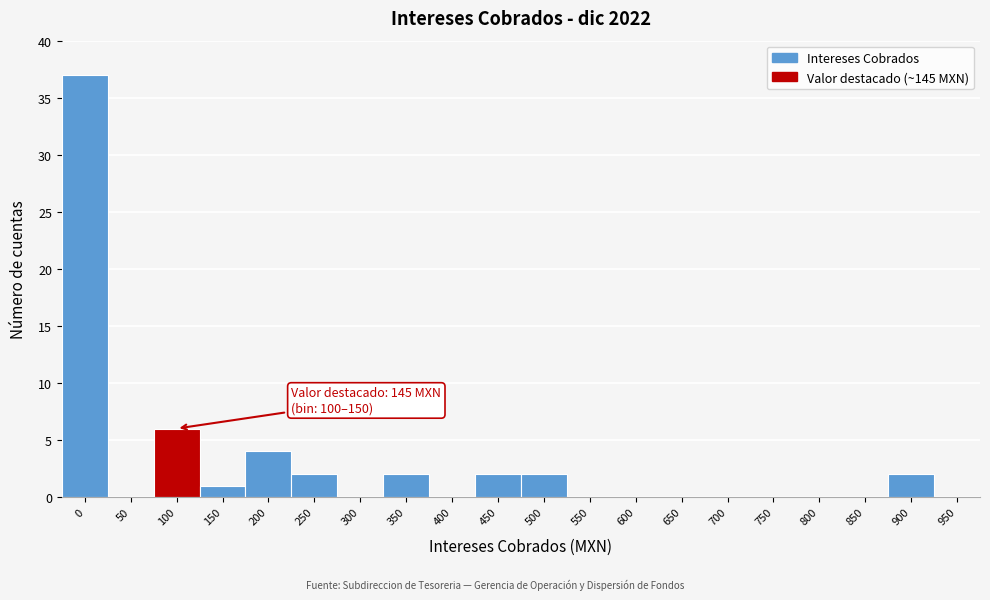

Reading left to right, extract all data points from this chart.

0=37	50=0	100=6	150=1	200=4	250=2	300=0	350=2	400=0	450=2	500=2	550=0	600=0	650=0	700=0	750=0	800=0	850=0	900=2	950=0